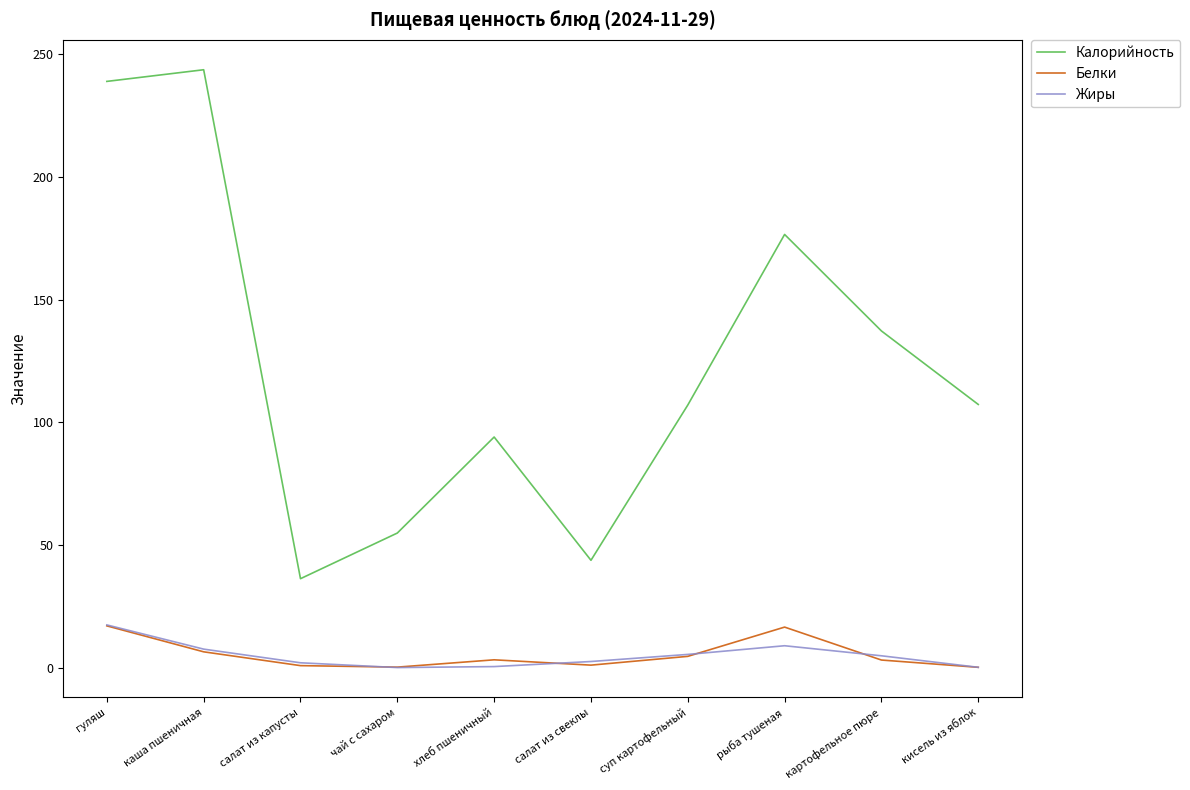

What is the sum of all Белки values?

52.8